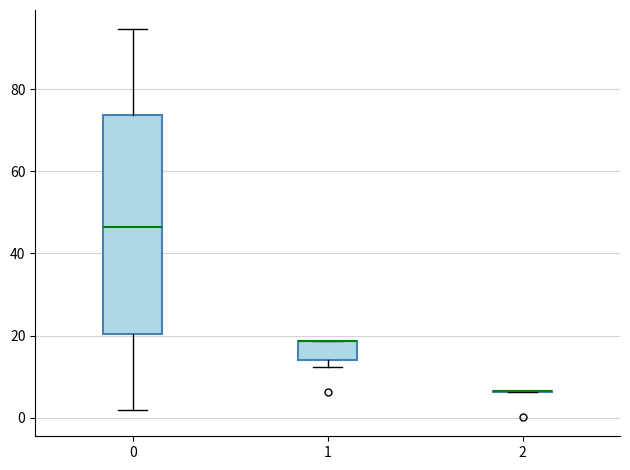

Comparing the boxes themselves (not the whiskers), which one is the tallest?

0